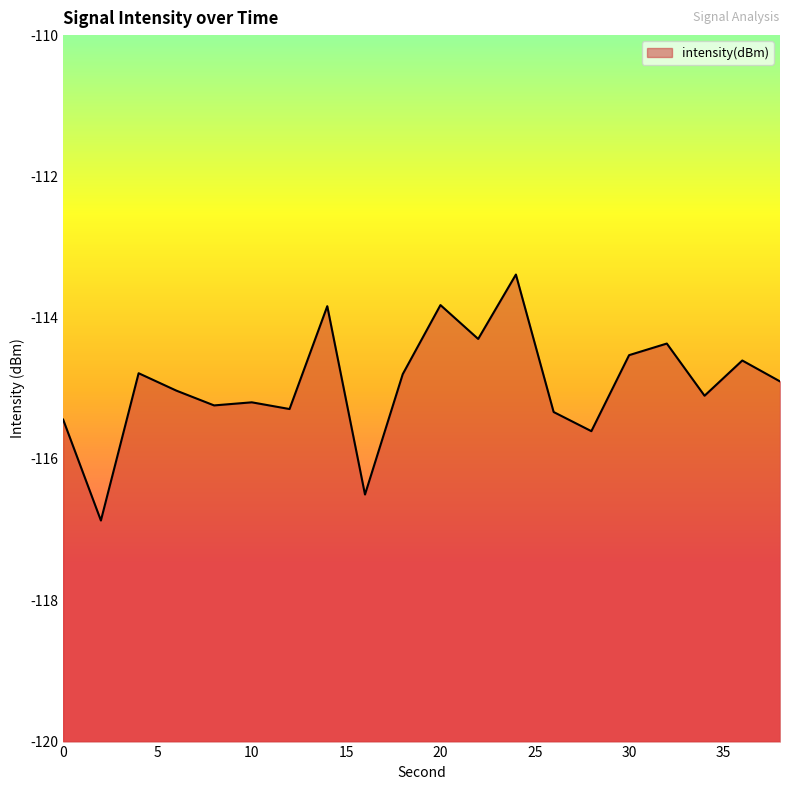

Does the chart have visible grid lines?

No